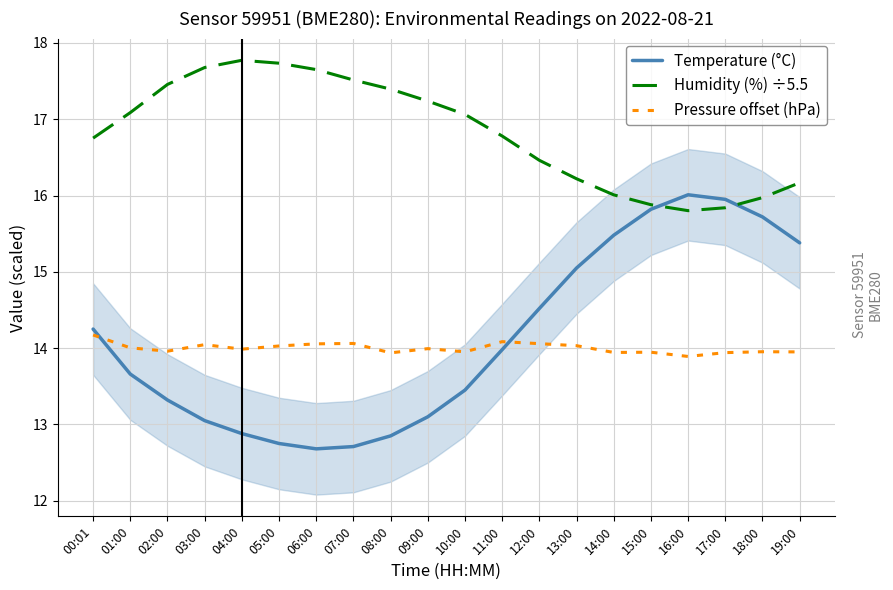

What are all the series names shown in the legend?

Temperature (°C), Humidity (%) ÷5.5, Pressure offset (hPa)